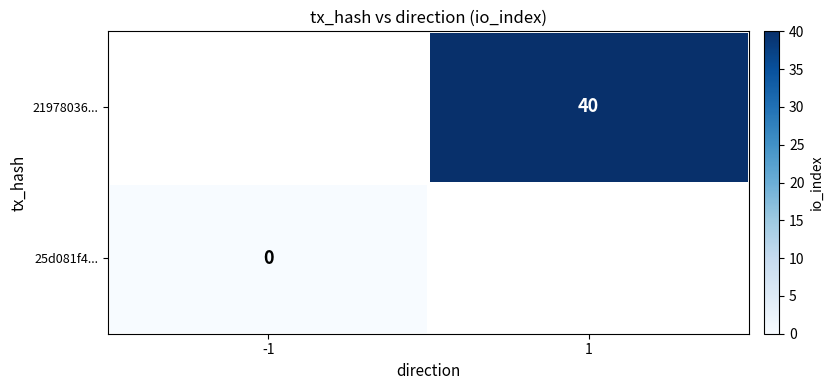

Is the value of 21978036... at 1 greater than the value of 25d081f4... at -1?

Yes